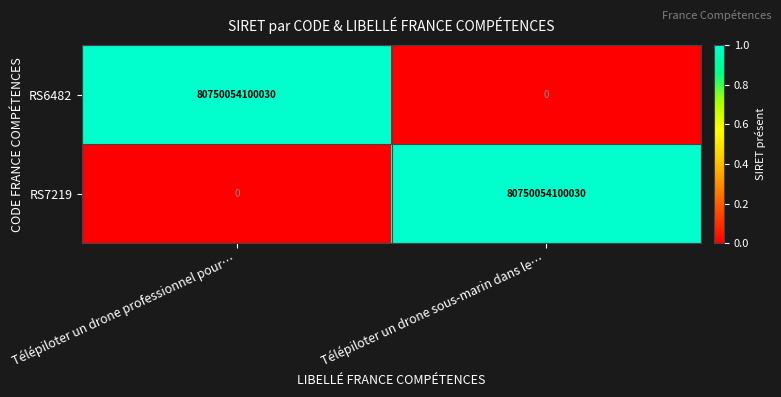

The value of RS7219 at Télépiloter un drone professionnel pour… is -50496133381272. True or false?

False